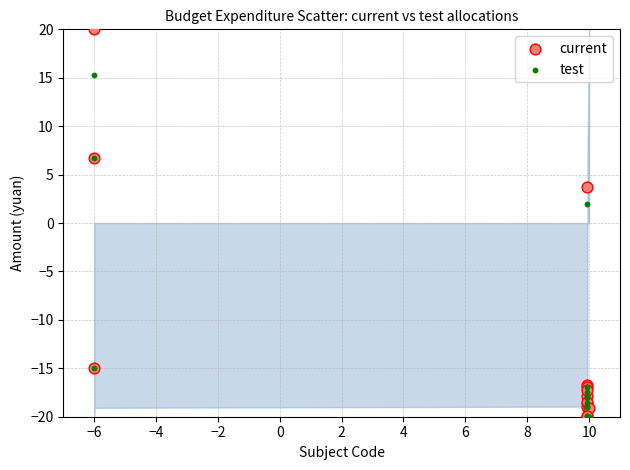

Which series contains the highest Y value?

current